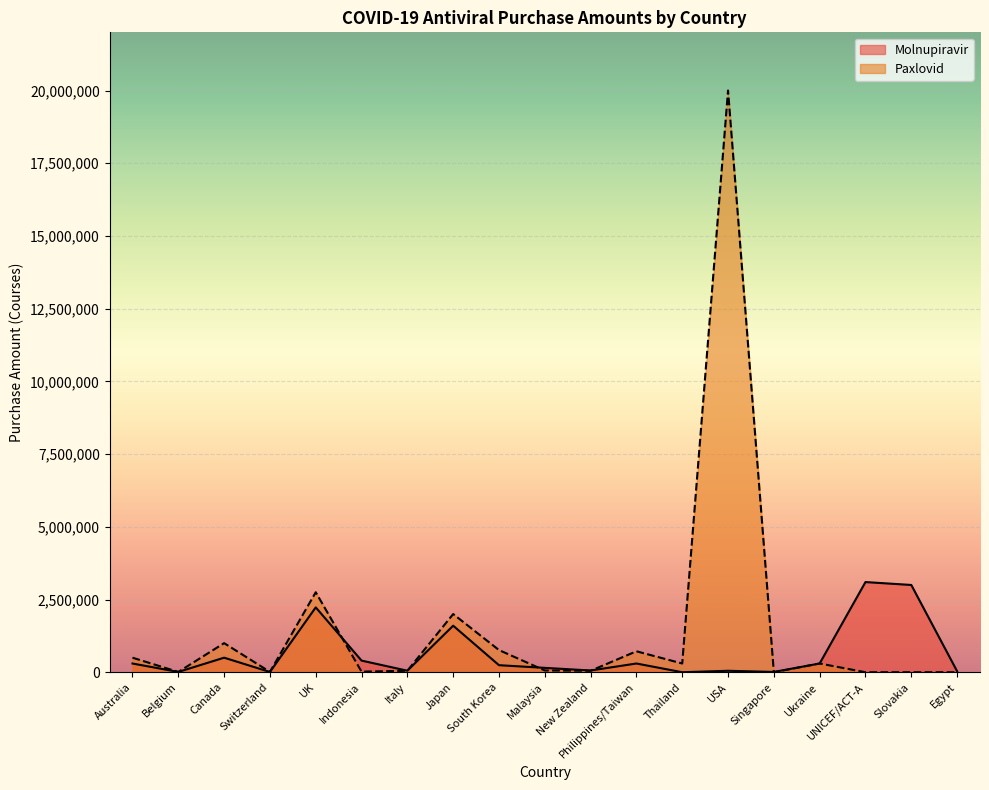

What is the value of the Molnupiravir point at the 10th from the left?

150000